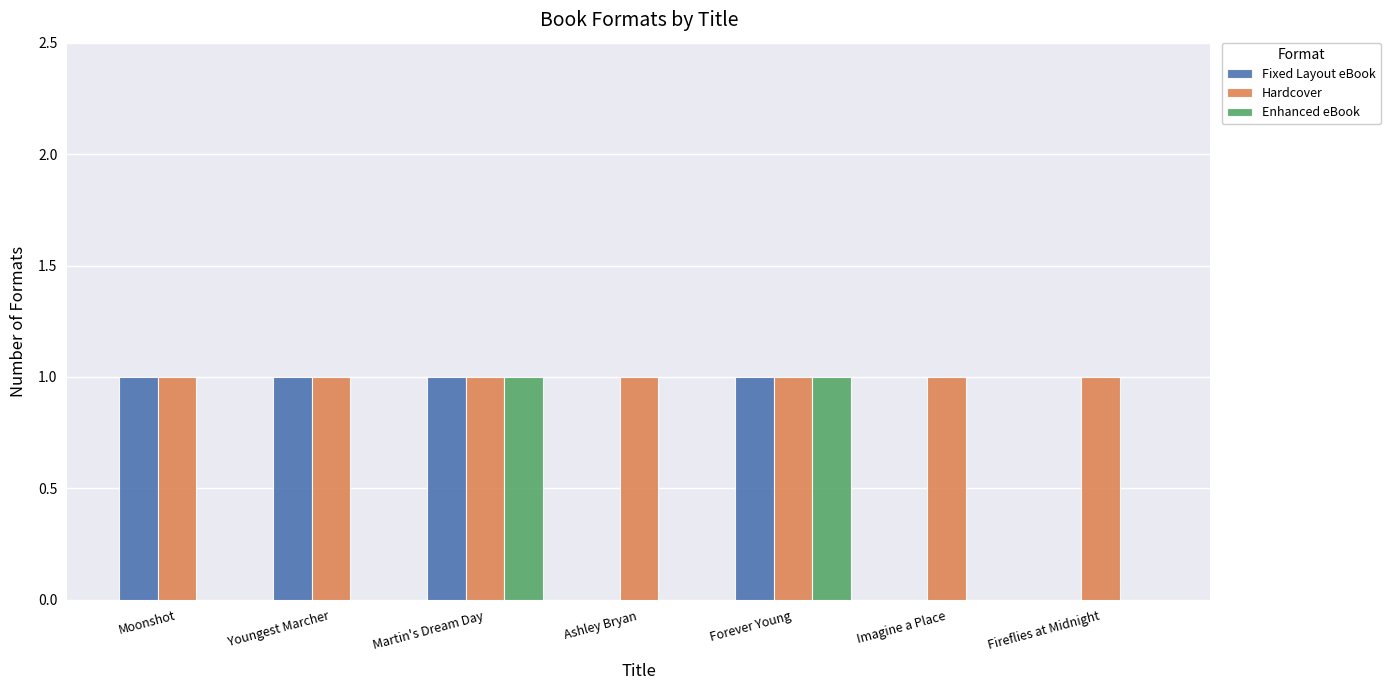

Reading left to right, transcribe all the data shown in this chart.

Fixed Layout eBook: 1	1	1	0	1	0	0
Hardcover: 1	1	1	1	1	1	1
Enhanced eBook: 0	0	1	0	1	0	0